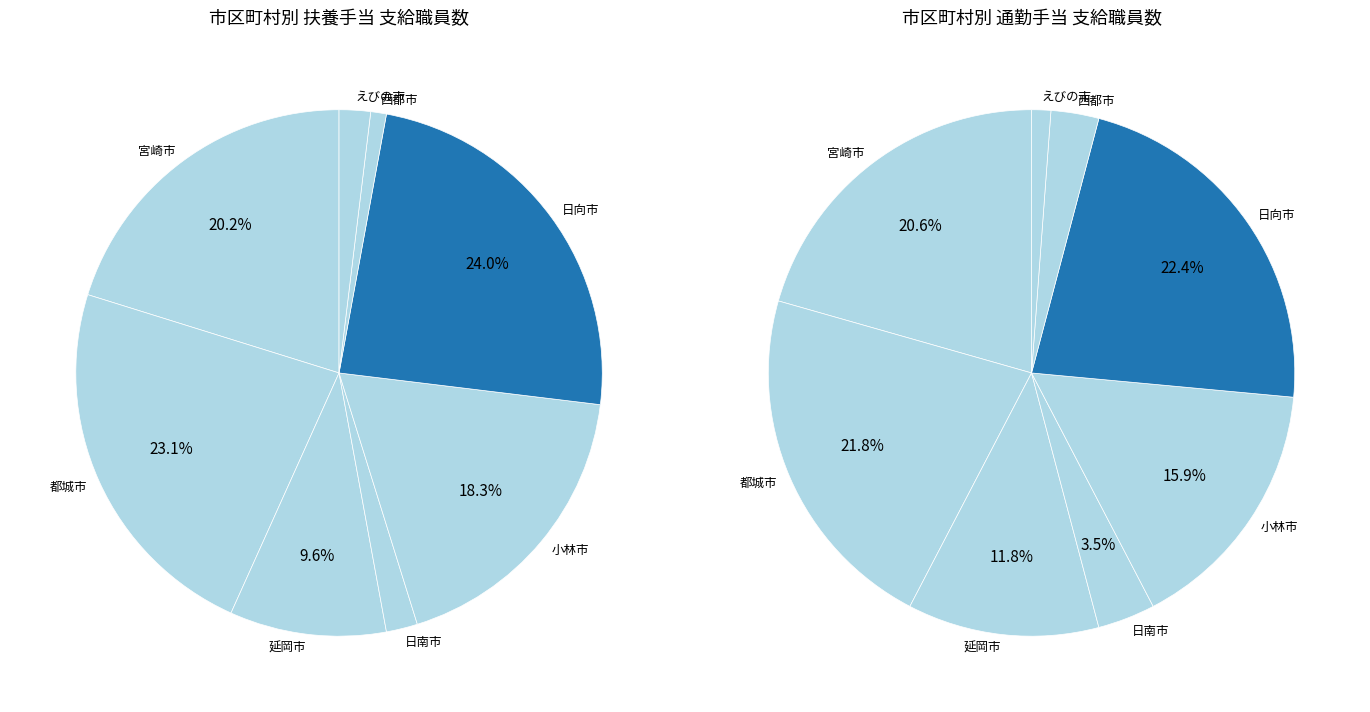

Is it true that 西都市 is 1% of the pie?

True